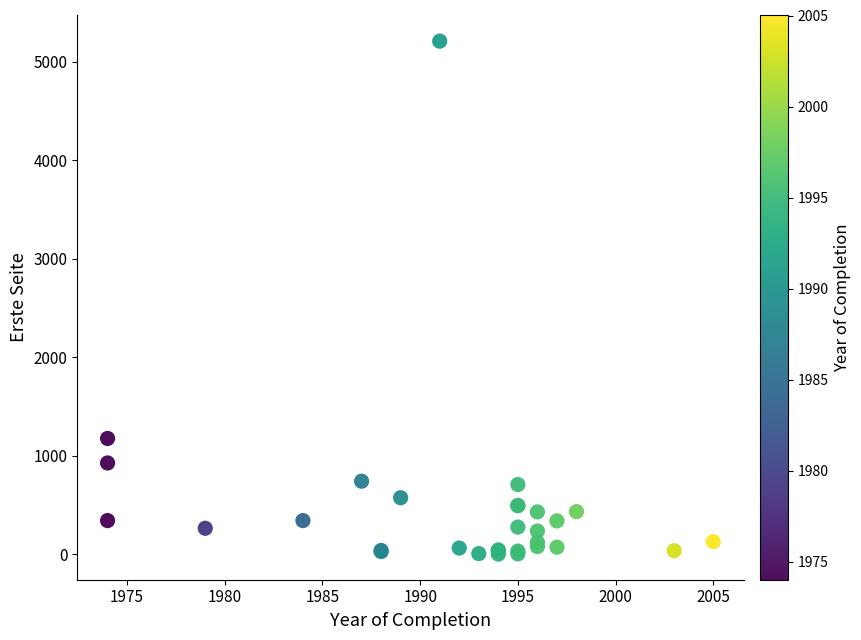

What Y value in the scatter plot is closest to 2605?

1175